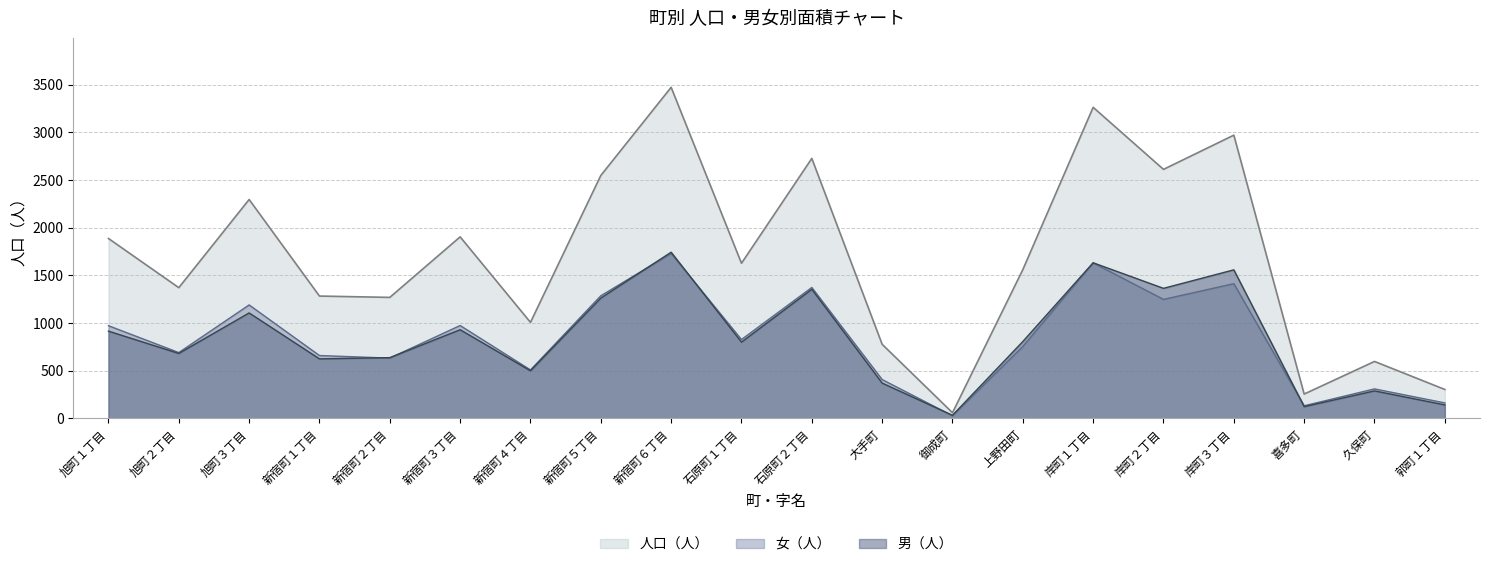

The 女（人） series shows 1730 at 新宿町６丁目. True or false?

True